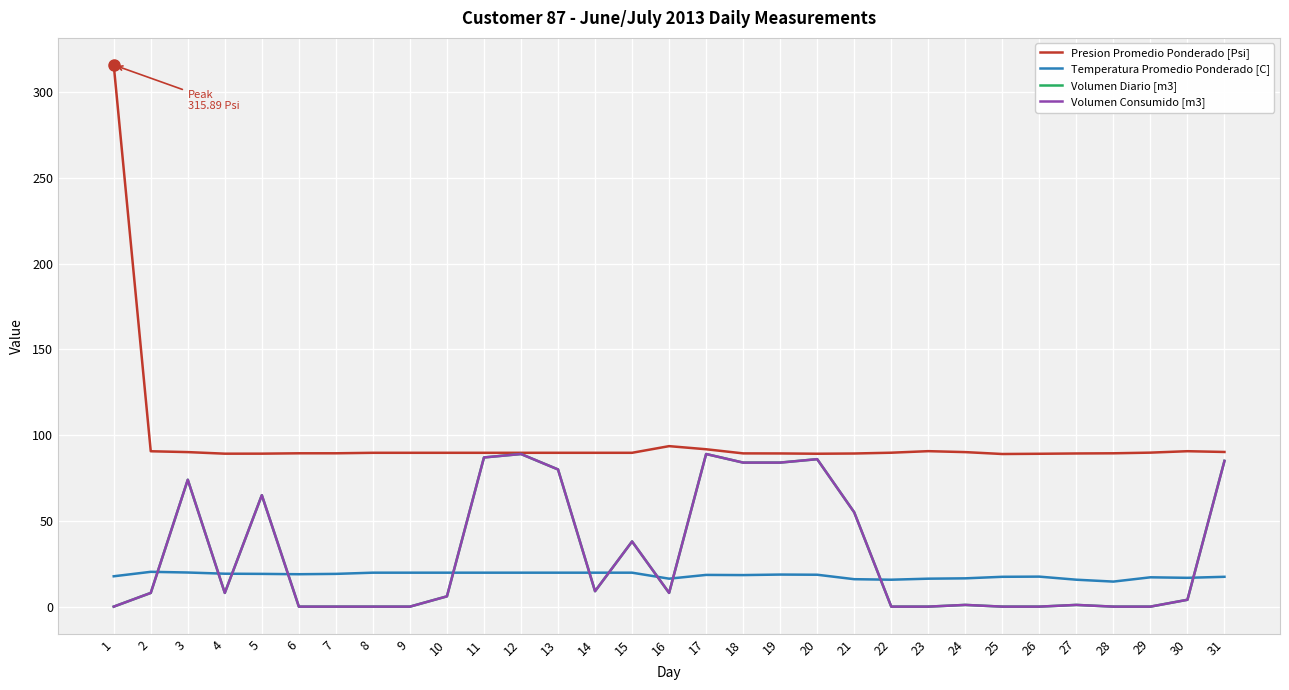

Rank the categories by Volumen Consumido [m3] value from highest to lowest.

12, 17, 11, 20, 31, 18, 19, 13, 3, 5, 21, 15, 14, 2, 4, 16, 10, 30, 24, 27, 1, 6, 7, 8, 9, 22, 23, 25, 26, 28, 29